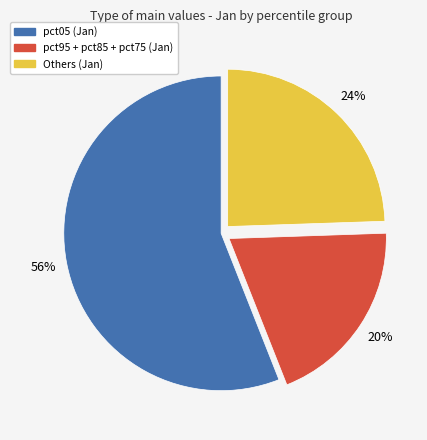

How many slices are in this pie chart?

3